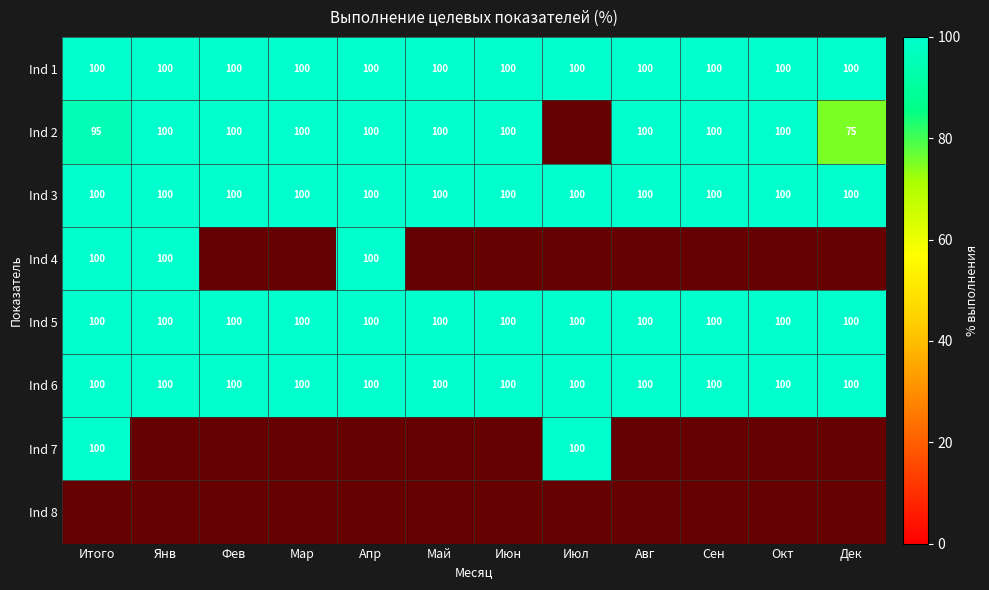

Which label corresponds to the largest value in the chart?

Итого